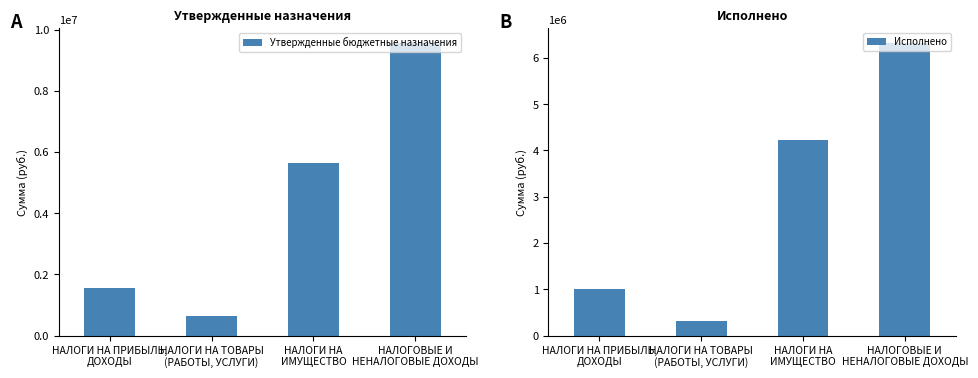

Which has a higher value, НАЛОГИ НА
ИМУЩЕСТВО or НАЛОГИ НА ТОВАРЫ
(РАБОТЫ, УСЛУГИ)?

НАЛОГИ НА
ИМУЩЕСТВО